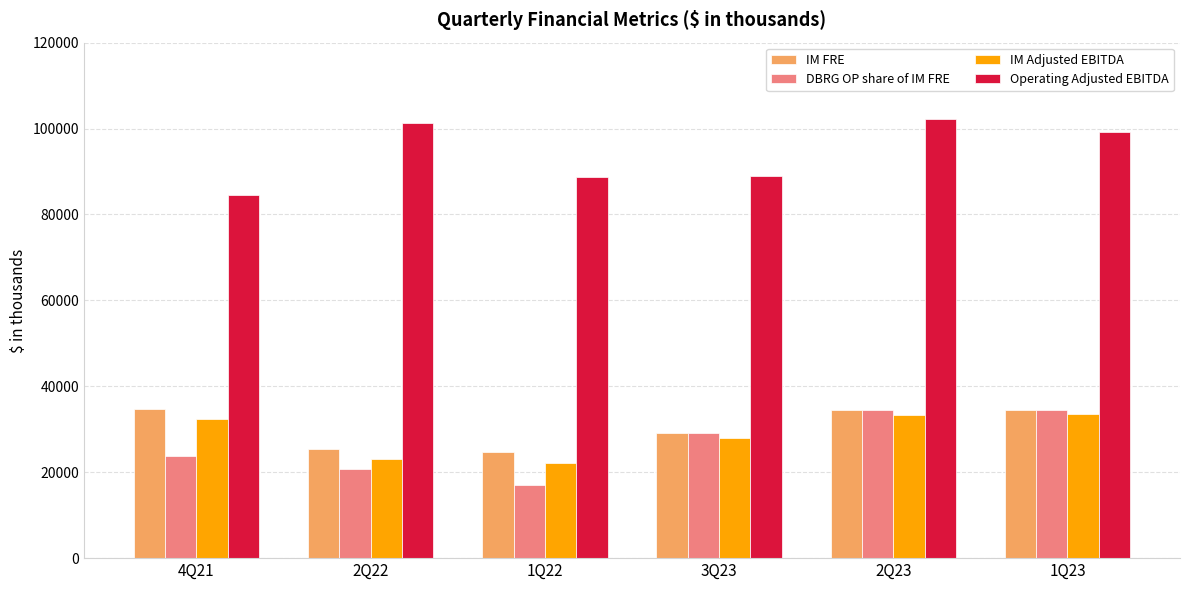

The value of IM FRE at 1Q22 is 24604. True or false?

True